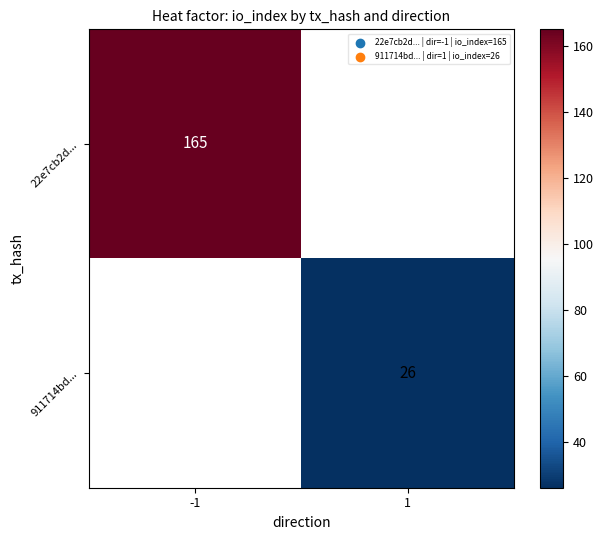

True or false: 911714bd... has a value of 26 at 1.

True